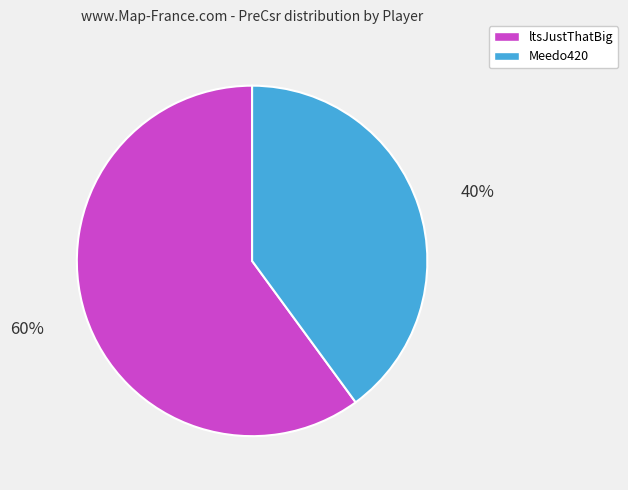

Do ltsJustThatBig and Meedo420 together represent more than half of the pie?

Yes